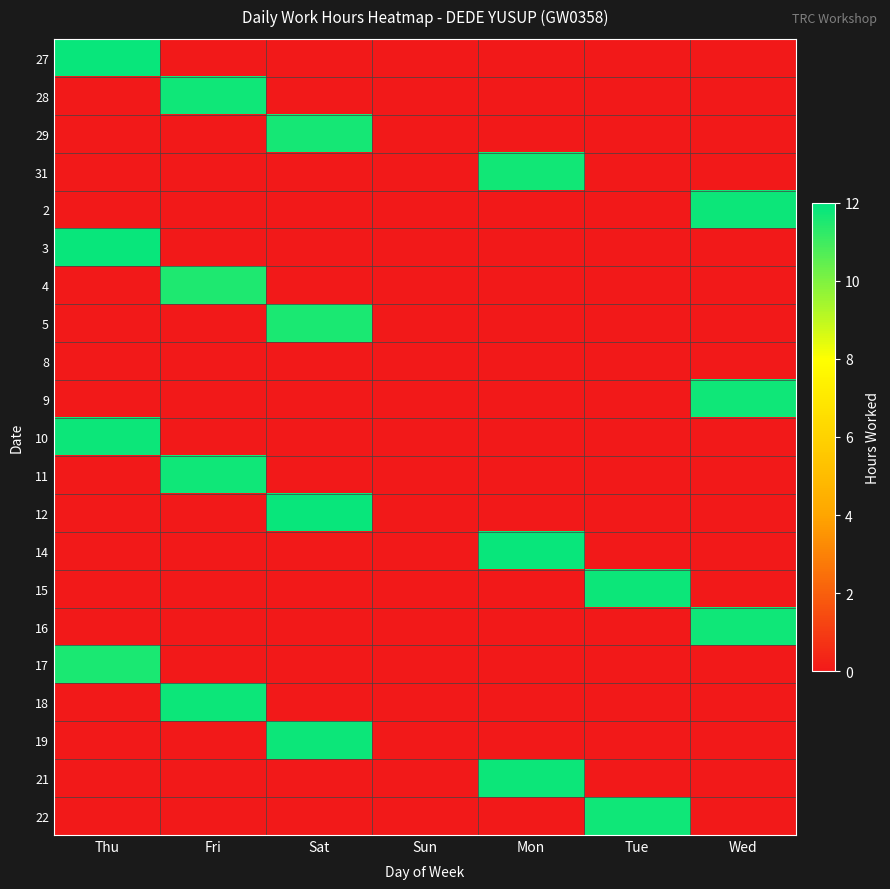

Reading right to left, extract all data points from this chart.

27: Wed=0.0	Tue=0.0	Mon=0.0	Sun=0.0	Sat=0.0	Fri=0.0	Thu=11.8
28: Wed=0.0	Tue=0.0	Mon=0.0	Sun=0.0	Sat=0.0	Fri=11.7	Thu=0.0
29: Wed=0.0	Tue=0.0	Mon=0.0	Sun=0.0	Sat=11.6	Fri=0.0	Thu=0.0
31: Wed=0.0	Tue=0.0	Mon=11.7	Sun=0.0	Sat=0.0	Fri=0.0	Thu=0.0
2: Wed=11.8	Tue=0.0	Mon=0.0	Sun=0.0	Sat=0.0	Fri=0.0	Thu=0.0
3: Wed=0.0	Tue=0.0	Mon=0.0	Sun=0.0	Sat=0.0	Fri=0.0	Thu=11.8
4: Wed=0.0	Tue=0.0	Mon=0.0	Sun=0.0	Sat=0.0	Fri=11.5	Thu=0.0
5: Wed=0.0	Tue=0.0	Mon=0.0	Sun=0.0	Sat=11.6	Fri=0.0	Thu=0.0
8: Wed=0.0	Tue=0.0	Mon=0.0	Sun=0.0	Sat=0.0	Fri=0.0	Thu=0.0
9: Wed=11.8	Tue=0.0	Mon=0.0	Sun=0.0	Sat=0.0	Fri=0.0	Thu=0.0
10: Wed=0.0	Tue=0.0	Mon=0.0	Sun=0.0	Sat=0.0	Fri=0.0	Thu=11.8
11: Wed=0.0	Tue=0.0	Mon=0.0	Sun=0.0	Sat=0.0	Fri=11.7	Thu=0.0
12: Wed=0.0	Tue=0.0	Mon=0.0	Sun=0.0	Sat=11.8	Fri=0.0	Thu=0.0
14: Wed=0.0	Tue=0.0	Mon=11.8	Sun=0.0	Sat=0.0	Fri=0.0	Thu=0.0
15: Wed=0.0	Tue=11.8	Mon=0.0	Sun=0.0	Sat=0.0	Fri=0.0	Thu=0.0
16: Wed=11.7	Tue=0.0	Mon=0.0	Sun=0.0	Sat=0.0	Fri=0.0	Thu=0.0
17: Wed=0.0	Tue=0.0	Mon=0.0	Sun=0.0	Sat=0.0	Fri=0.0	Thu=11.6
18: Wed=0.0	Tue=0.0	Mon=0.0	Sun=0.0	Sat=0.0	Fri=11.8	Thu=0.0
19: Wed=0.0	Tue=0.0	Mon=0.0	Sun=0.0	Sat=11.8	Fri=0.0	Thu=0.0
21: Wed=0.0	Tue=0.0	Mon=11.8	Sun=0.0	Sat=0.0	Fri=0.0	Thu=0.0
22: Wed=0.0	Tue=11.8	Mon=0.0	Sun=0.0	Sat=0.0	Fri=0.0	Thu=0.0